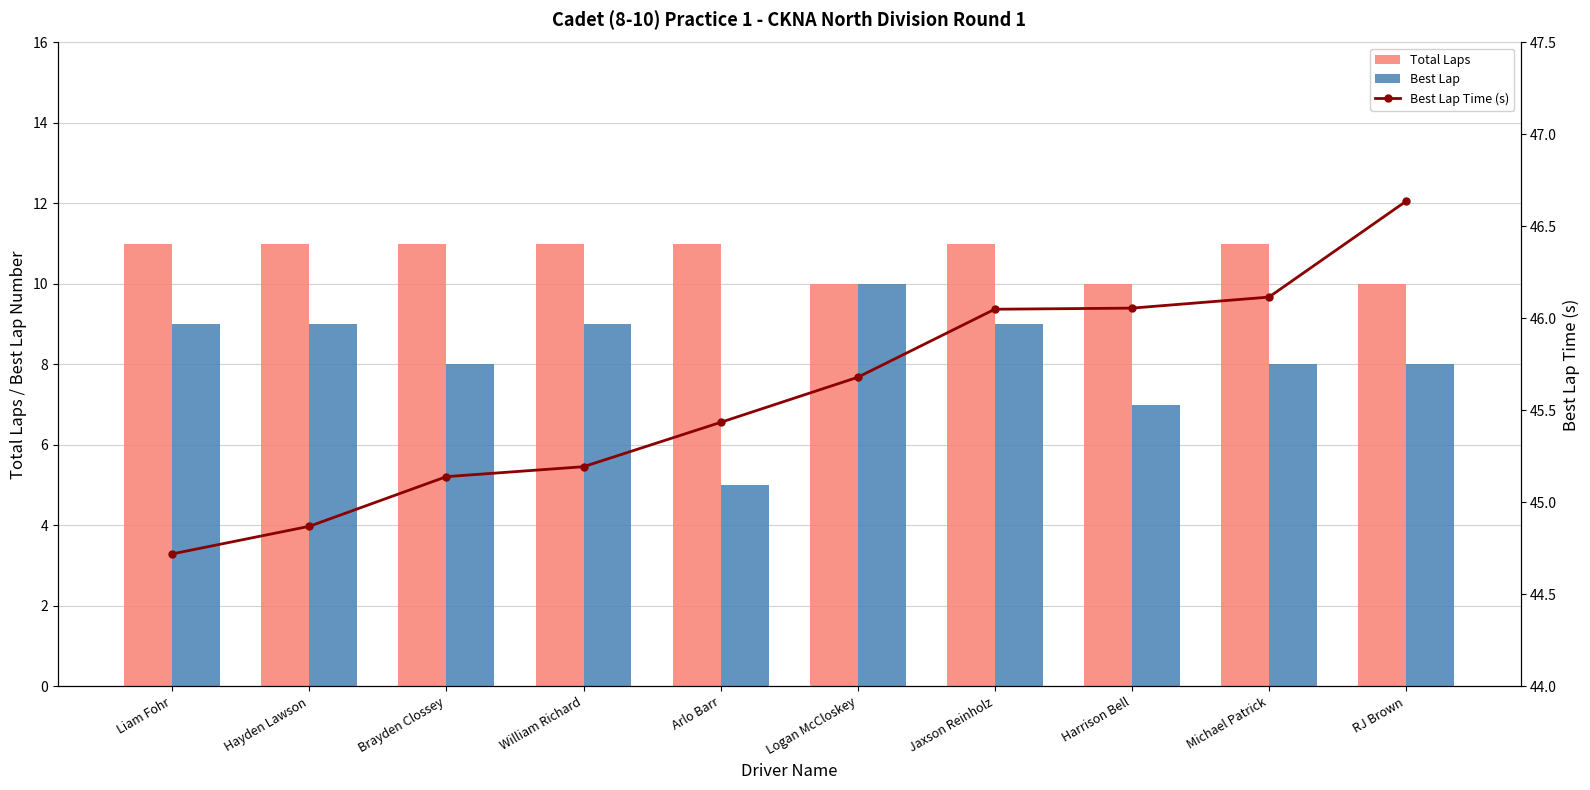

What is the label of the 10th bar from the left?

RJ Brown